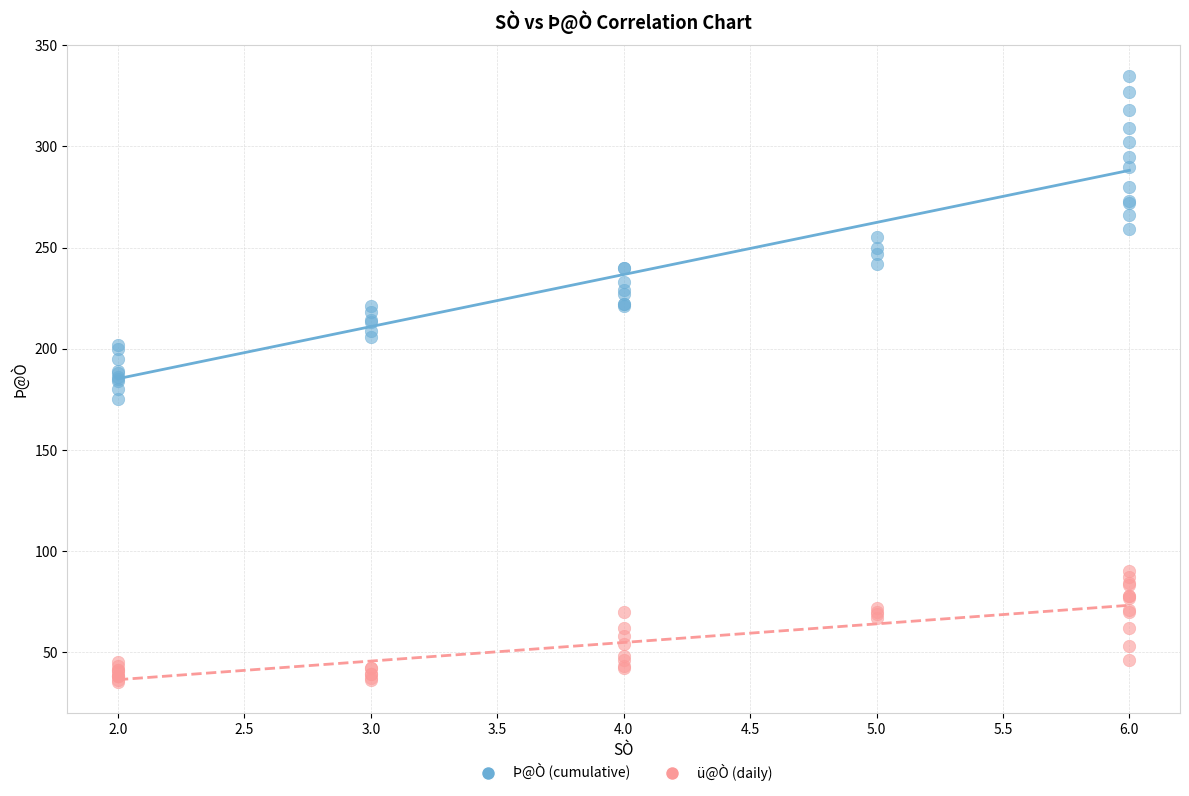

Which series has the widest spread of Y values?

Þ@Ò (cumulative)